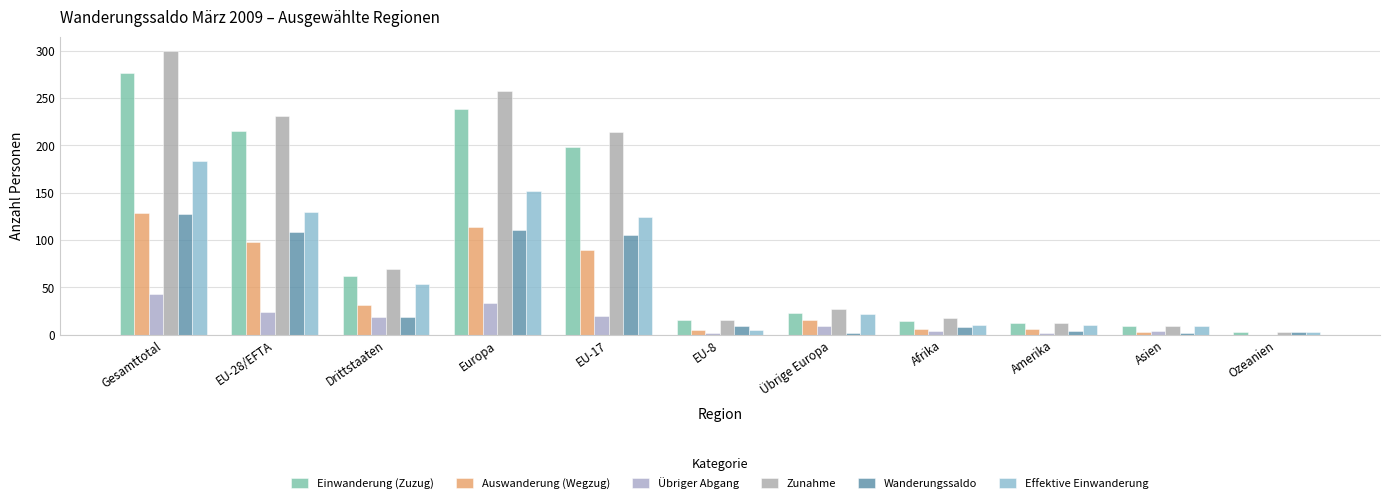

The value of Wanderungssaldo at EU-8 is 9. True or false?

True